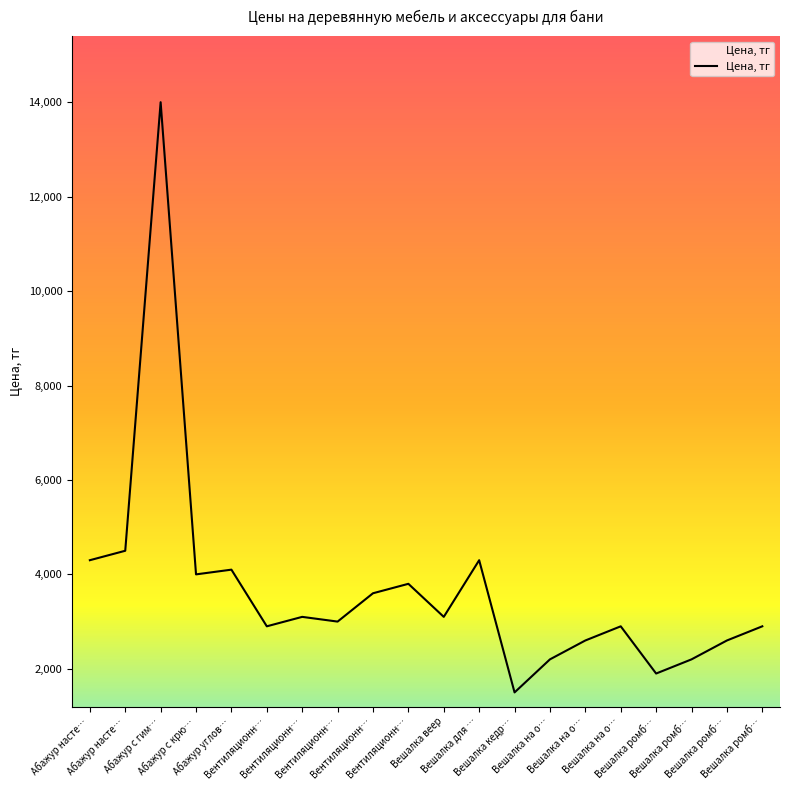

What is the label of the 19th point from the right?

Абажур насте…